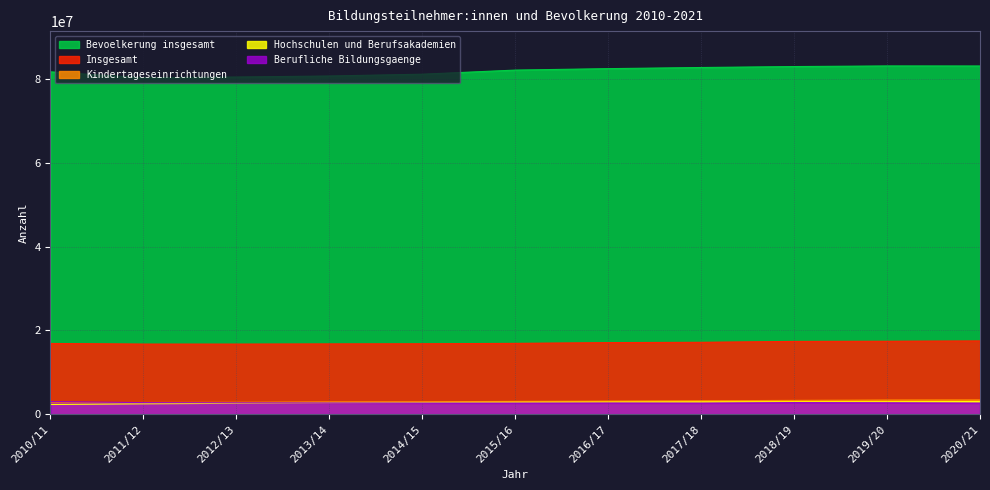

Does the chart display data point markers on the line(s)?

No